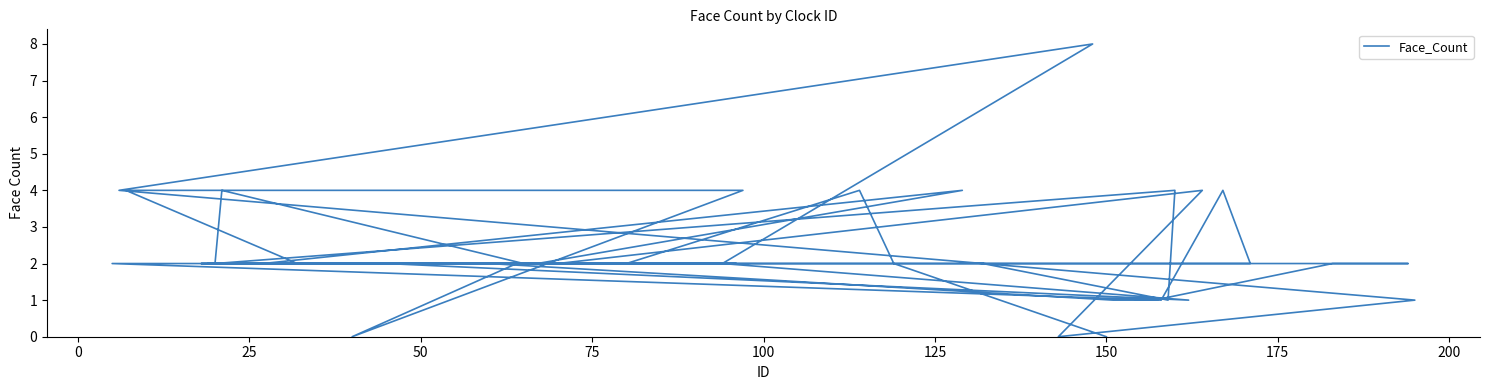

What is the ratio of the value at 25 to the value at 200?

1.0